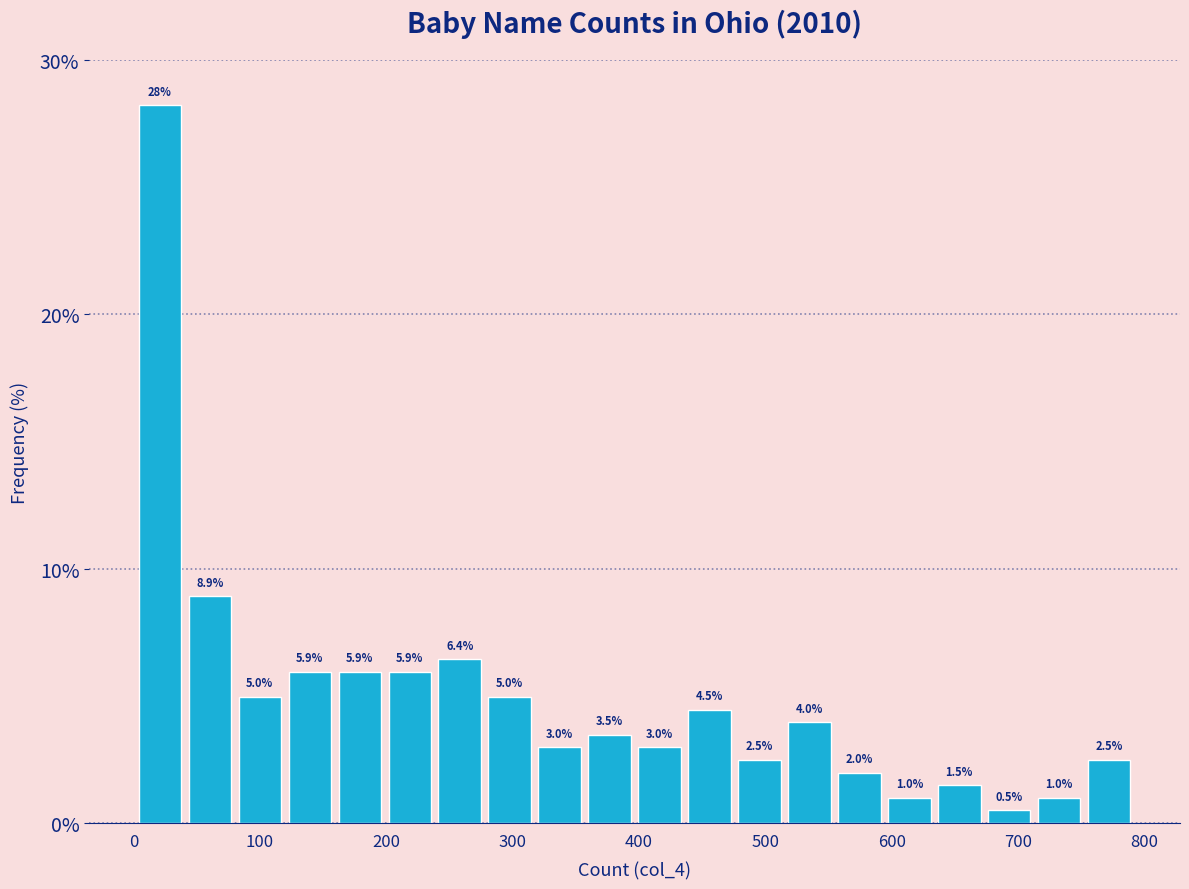

Read against the x-axis, roughly where is the centre of the tallest bar?

20